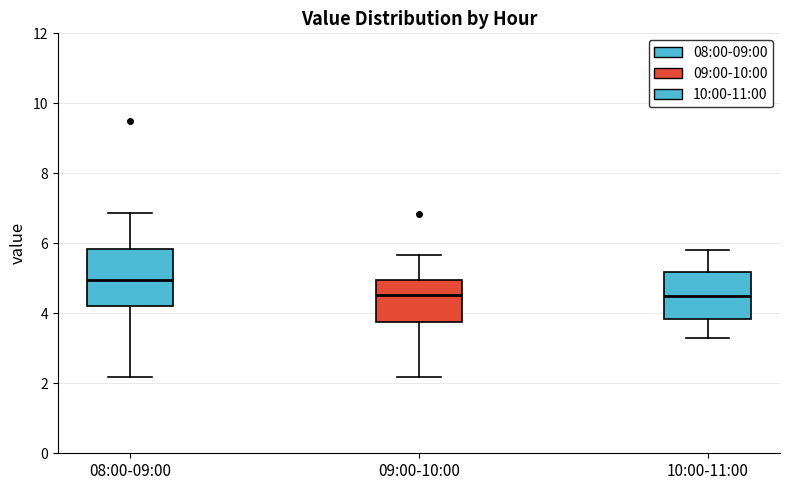

Reading left to right, read every box against the y-axis: the position of its median line, the range the box covers, and the ends of its whiskers. The values are not printed on the chart, so give them approximately, as read against the axis.

08:00-09:00: median 5.0, box 4.2 to 5.8, whiskers 2.2 to 6.8
09:00-10:00: median 4.6, box 3.8 to 5.0, whiskers 2.2 to 5.6
10:00-11:00: median 4.4, box 3.8 to 5.2, whiskers 3.4 to 5.8